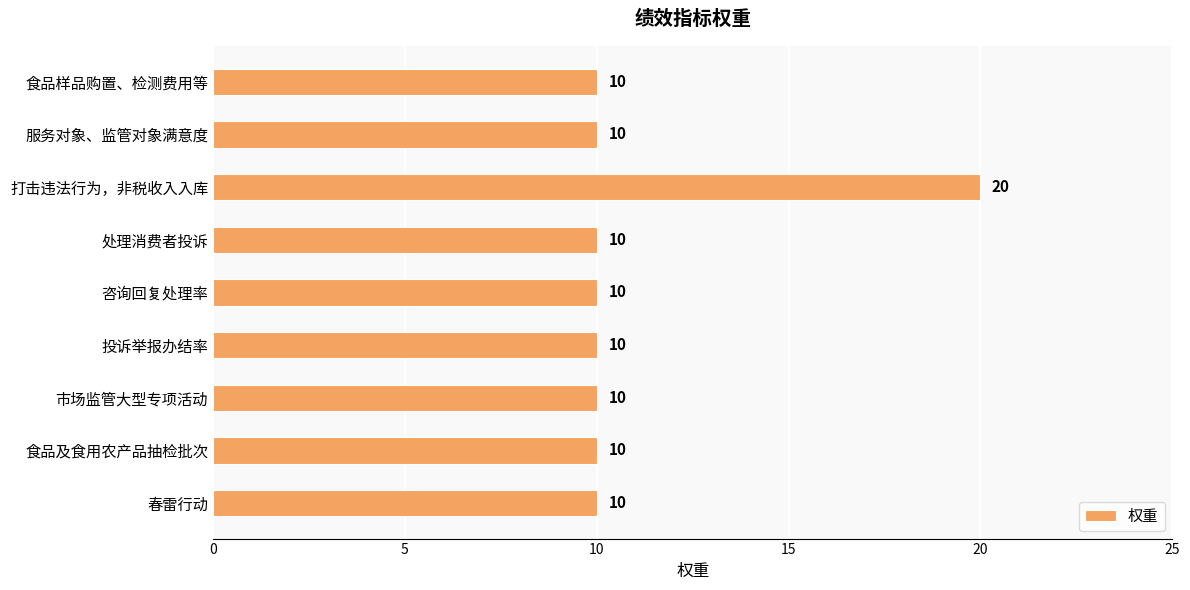

Approximately how many times larger is the value at 春雷行动 compared to 食品及食用农产品抽检批次?

1.0